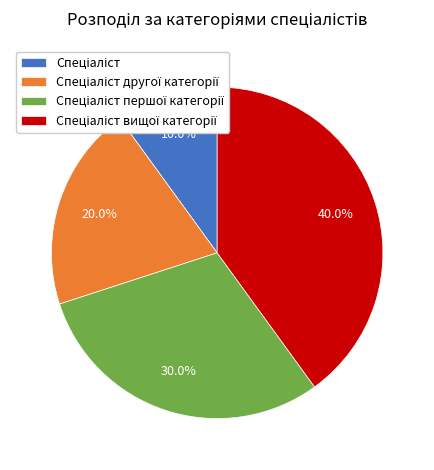

Is there a majority slice in this chart?

No